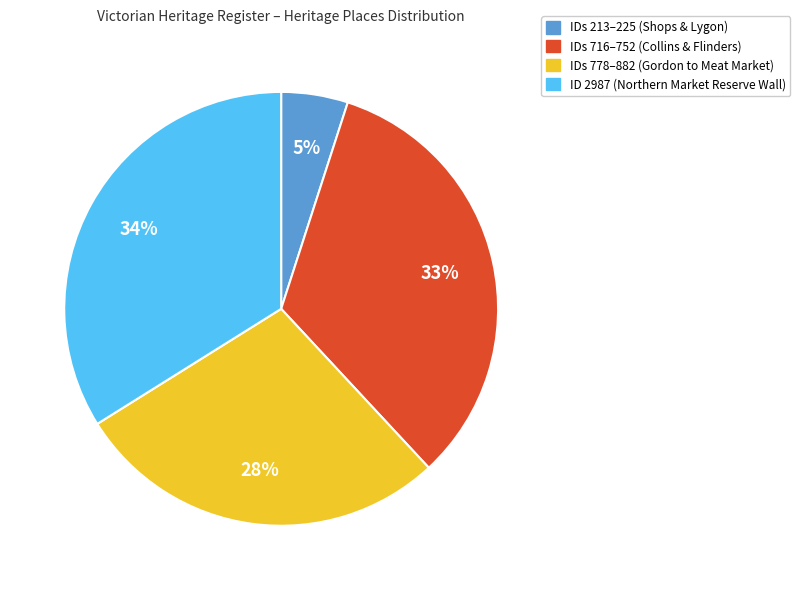

What is the ratio of the value at ID 2987 (Northern Market Reserve Wall) to the value at IDs 213–225 (Shops & Lygon)?

6.8